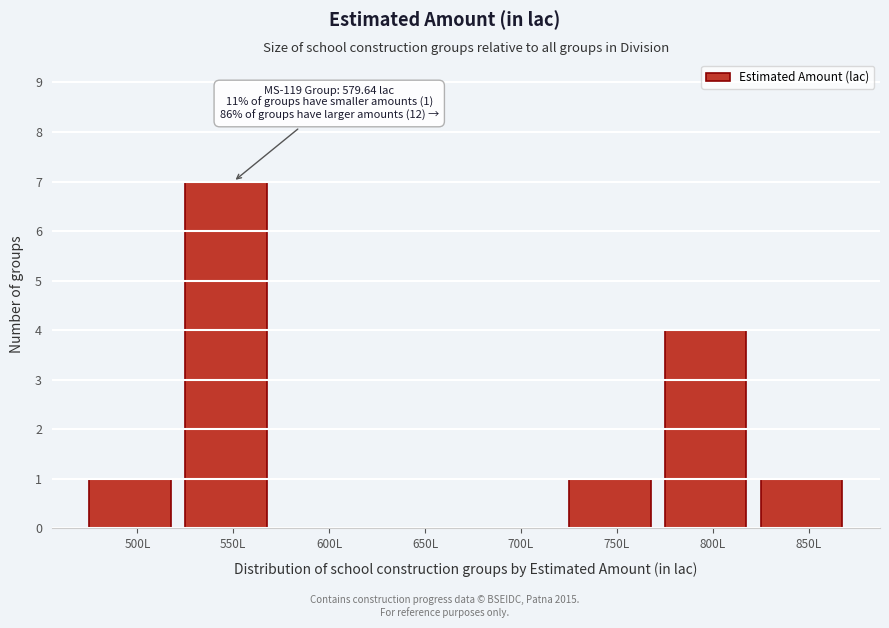

Reading left to right, what are all the values shown in this chart?

500L=1	550L=7	600L=0	650L=0	700L=0	750L=1	800L=4	850L=1